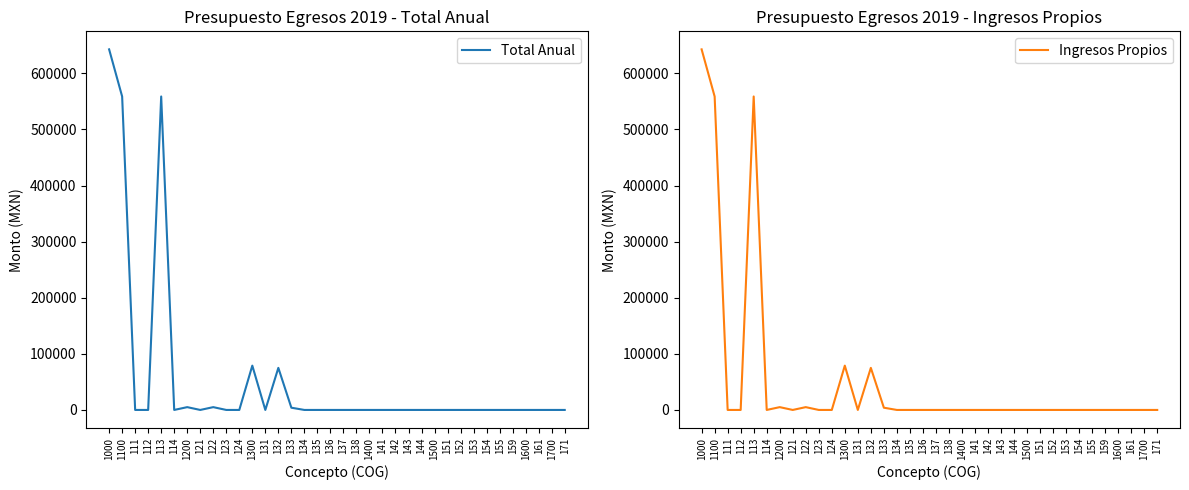

The value of Total Anual at 155 is 0.0. True or false?

True